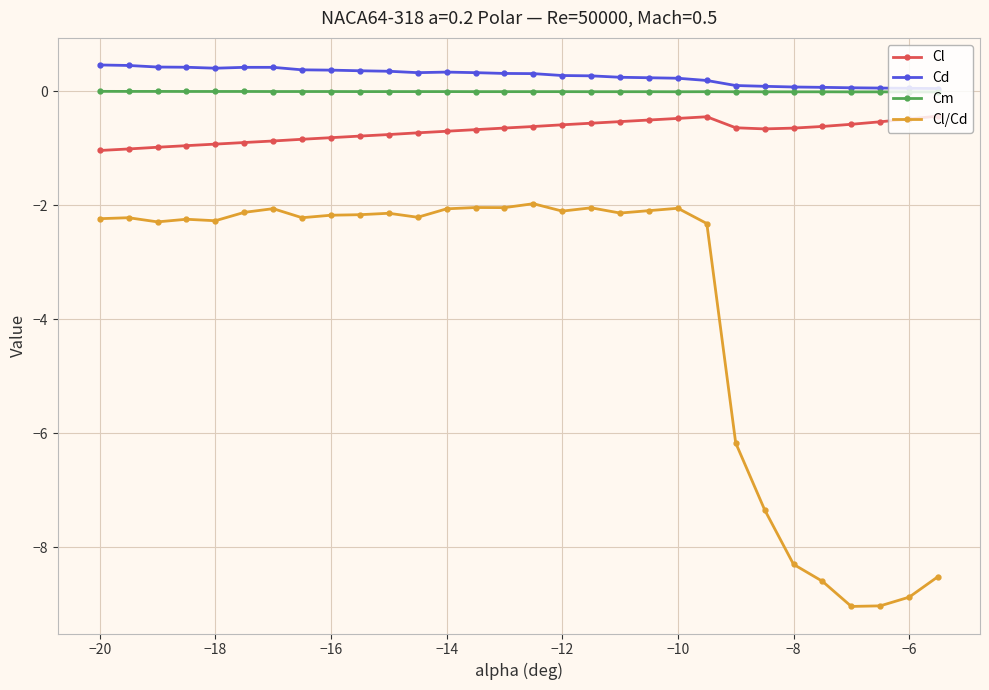

True or false: Cl/Cd has more than 2 interior local peaks.

True